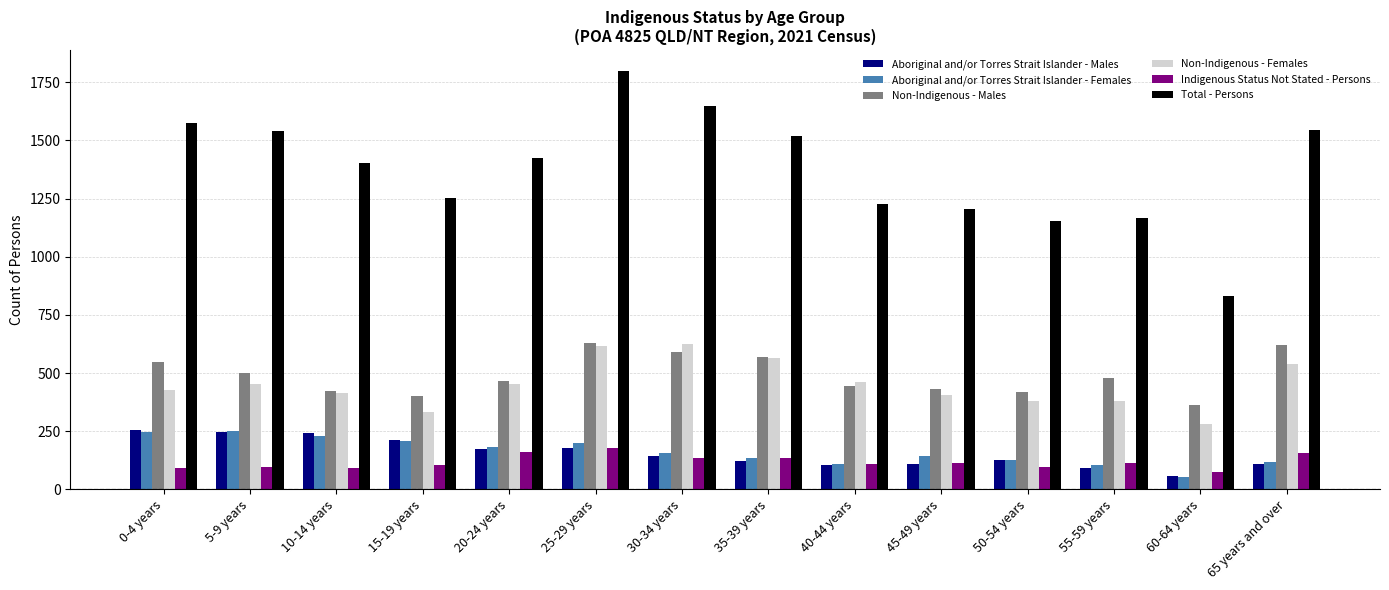

Which category has the lowest value across all series?

60-64 years